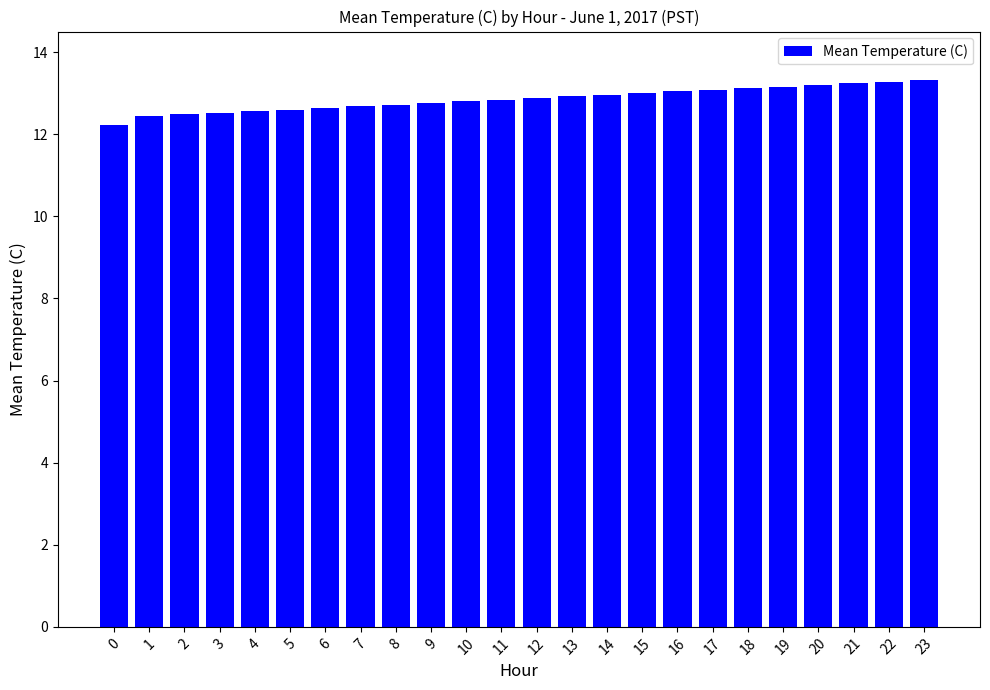

What is the value of the 20th bar from the left?

13.2